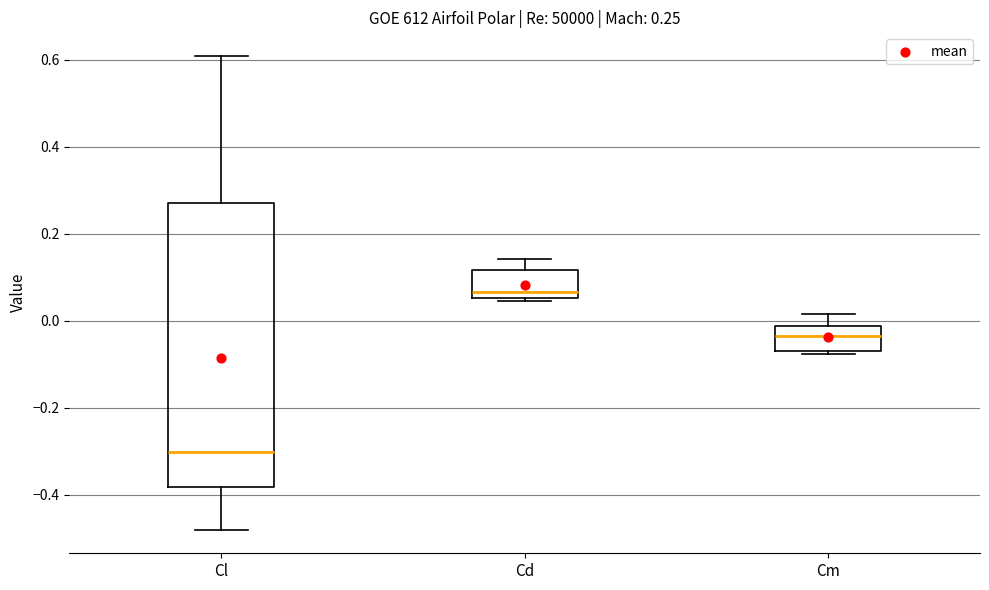

Comparing the boxes themselves (not the whiskers), which one is the tallest?

Cl